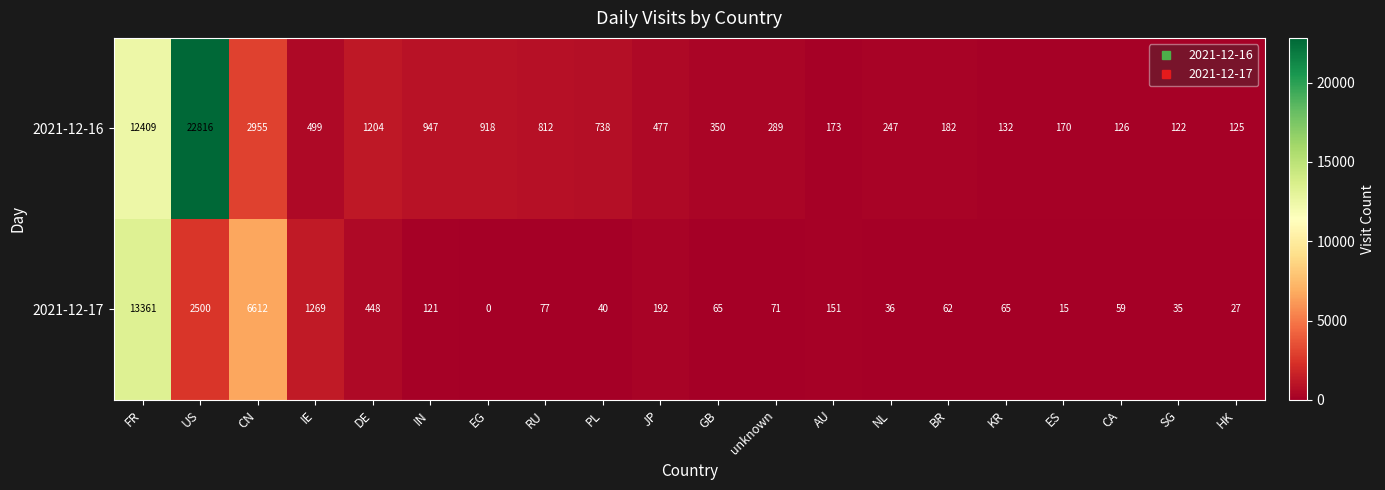

Which series changed the most between IN and HK?

2021-12-16